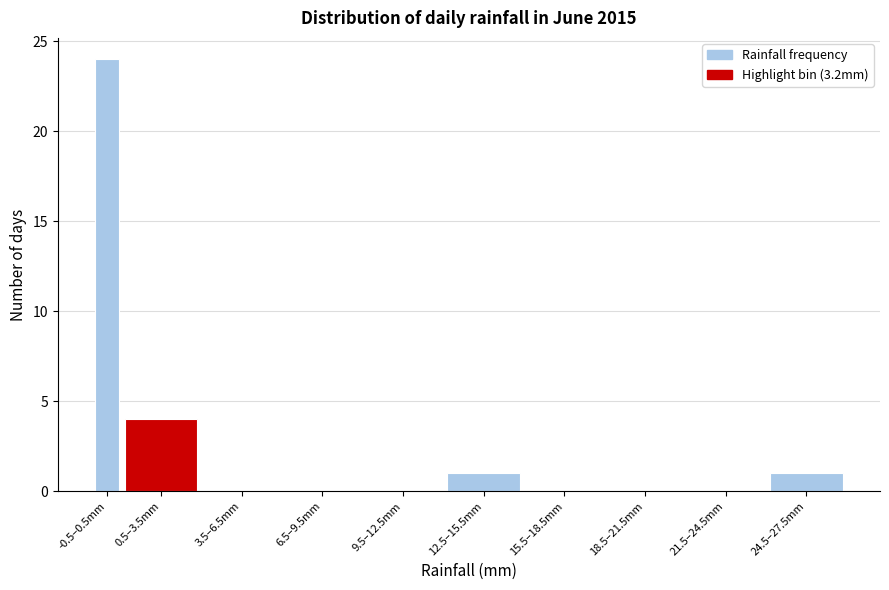

Between -0.5–0.5mm and 12.5–15.5mm, which is larger?

-0.5–0.5mm